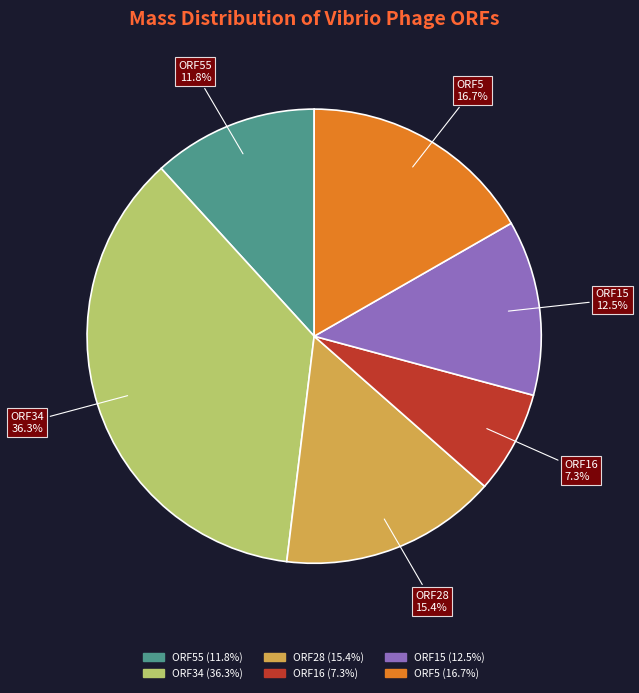

Is there any slice that represents more than half of the pie?

No